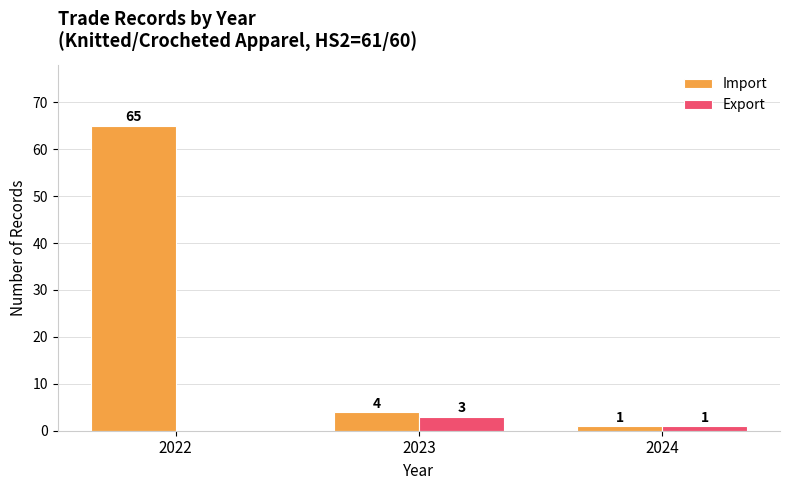

What is the difference between the Import values at 2022 and 2024?

64